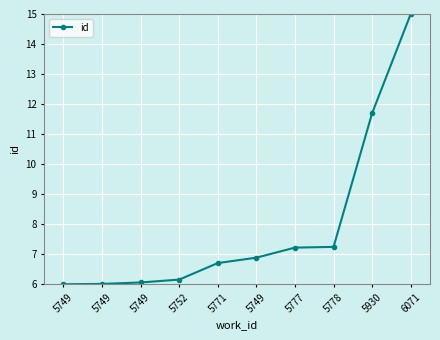

At which label is the value closest to 10?

5930